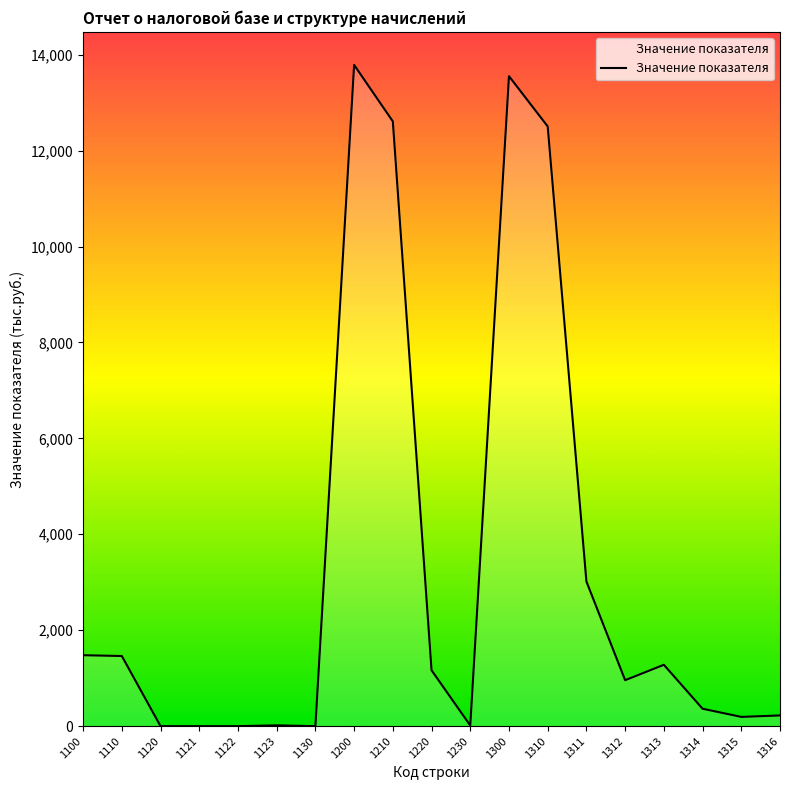

What is the greatest value displayed?

13786